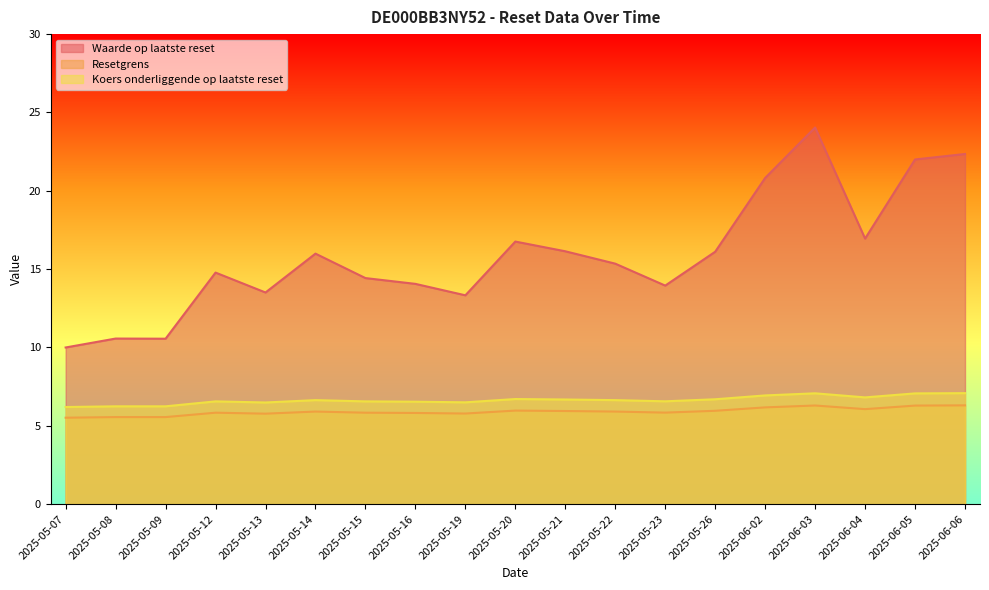

True or false: Koers onderliggende op laatste reset and Resetgrens intersect in this chart.

False